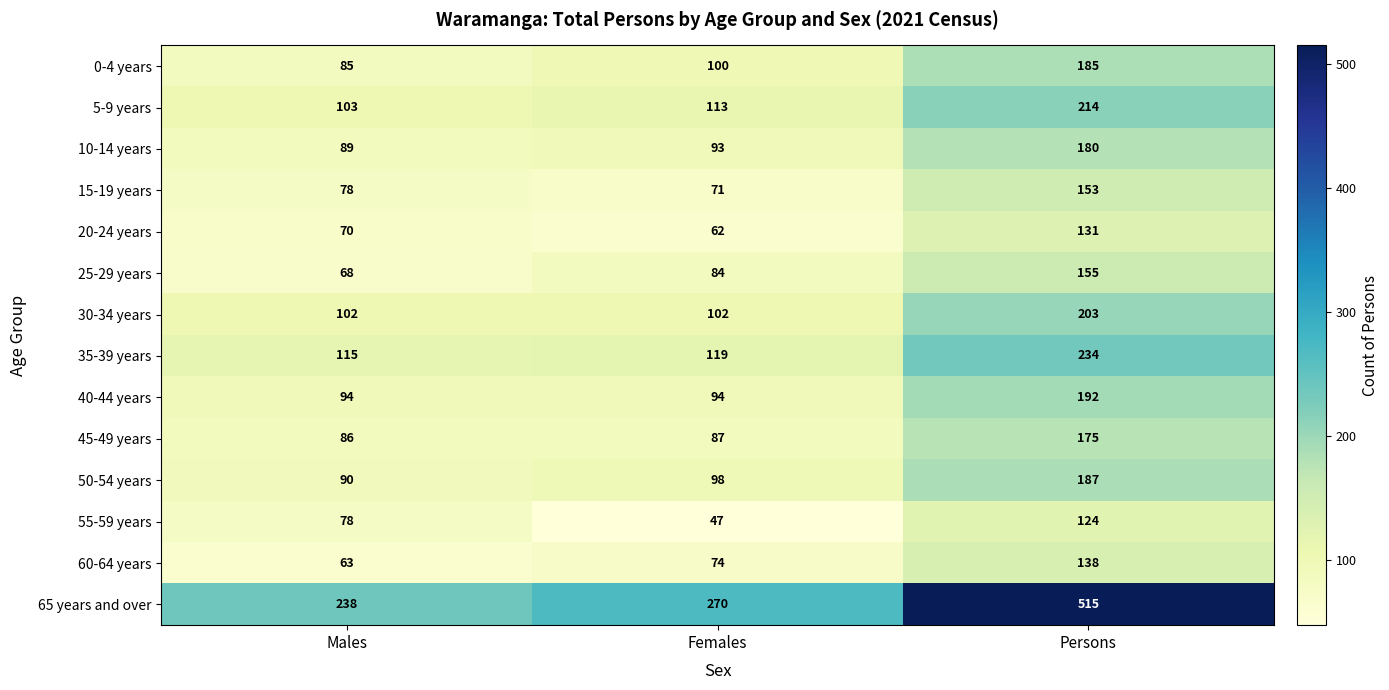

Which series has the largest range (max minus min)?

65 years and over